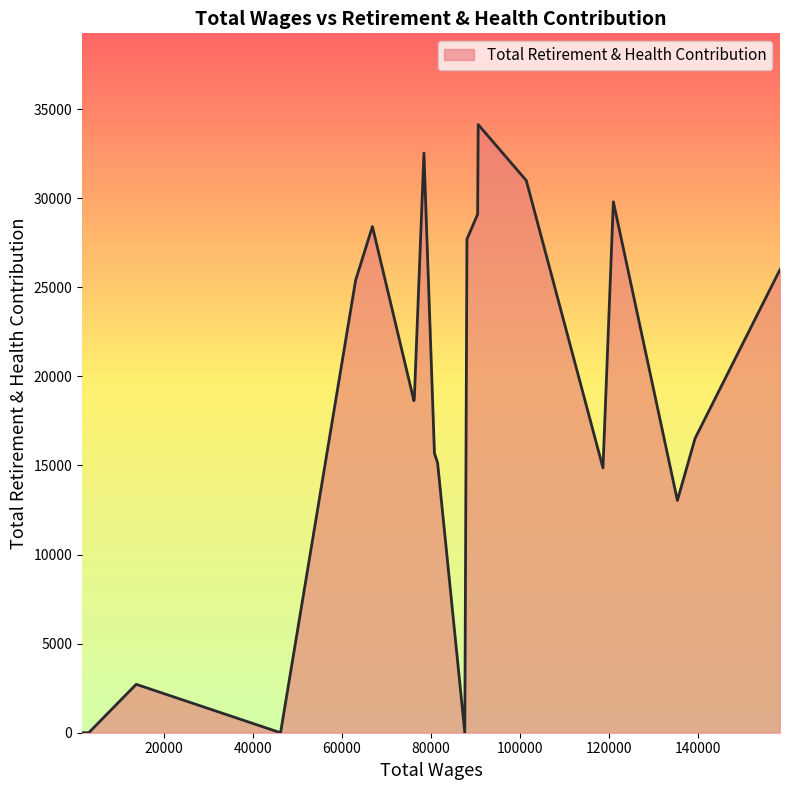

The chart shows a value of 11462 at 21. True or false?

False